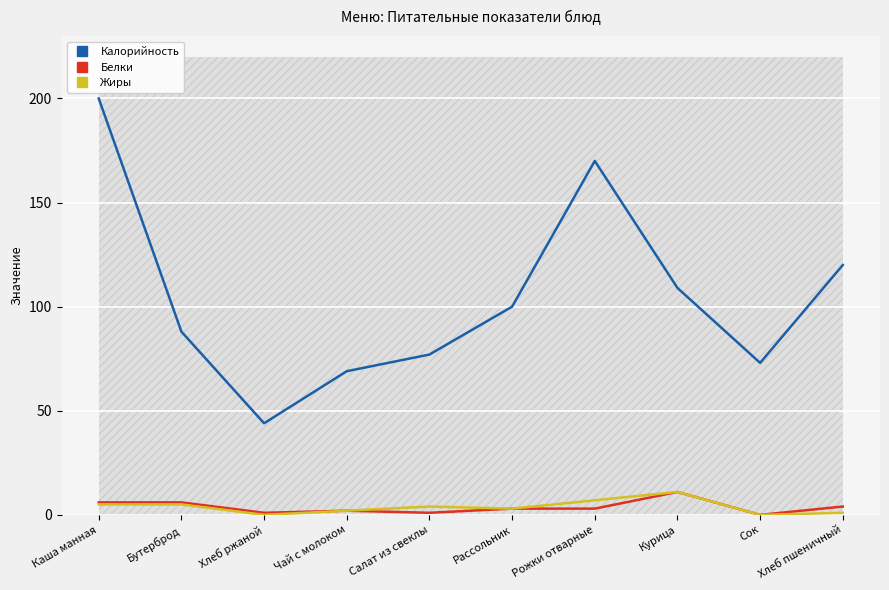

How many data points in Калорийность are less than 100?

5